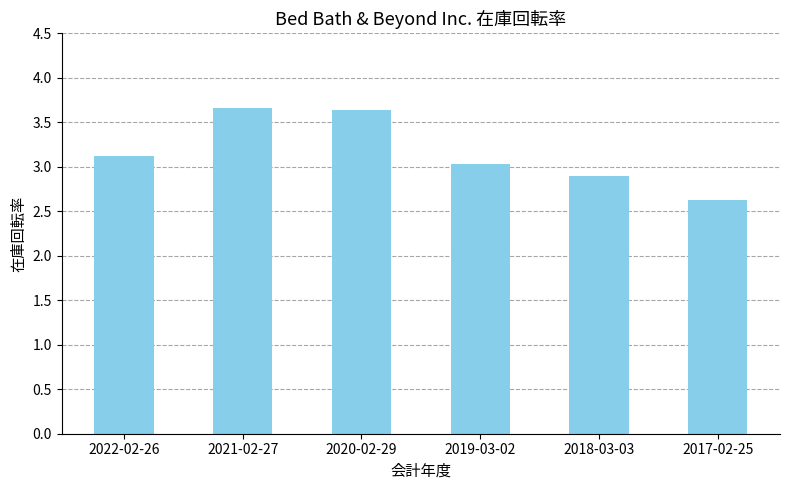

What is the difference between the values at 2021-02-27 and 2022-02-26?

0.5